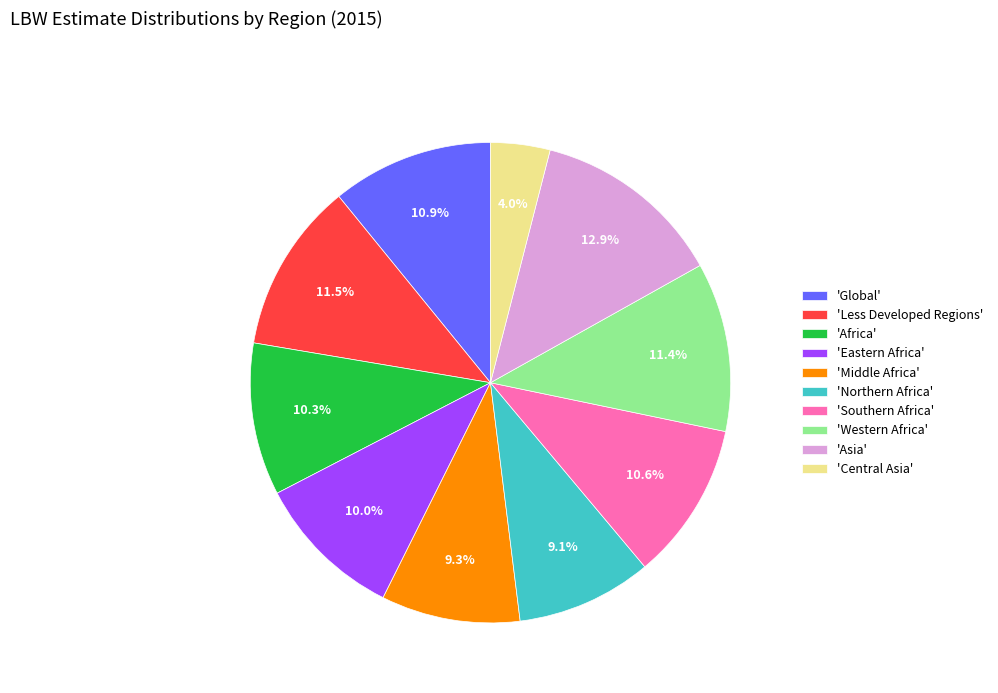

Between 'Middle Africa' and 'Less Developed Regions', which is larger?

'Less Developed Regions'